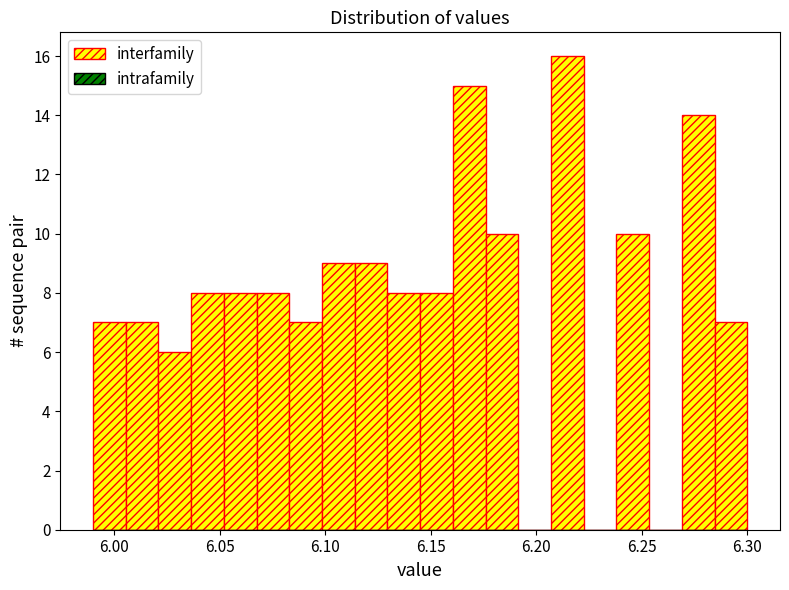

Read against the x-axis, roughly where is the centre of the tallest bar?

6.215